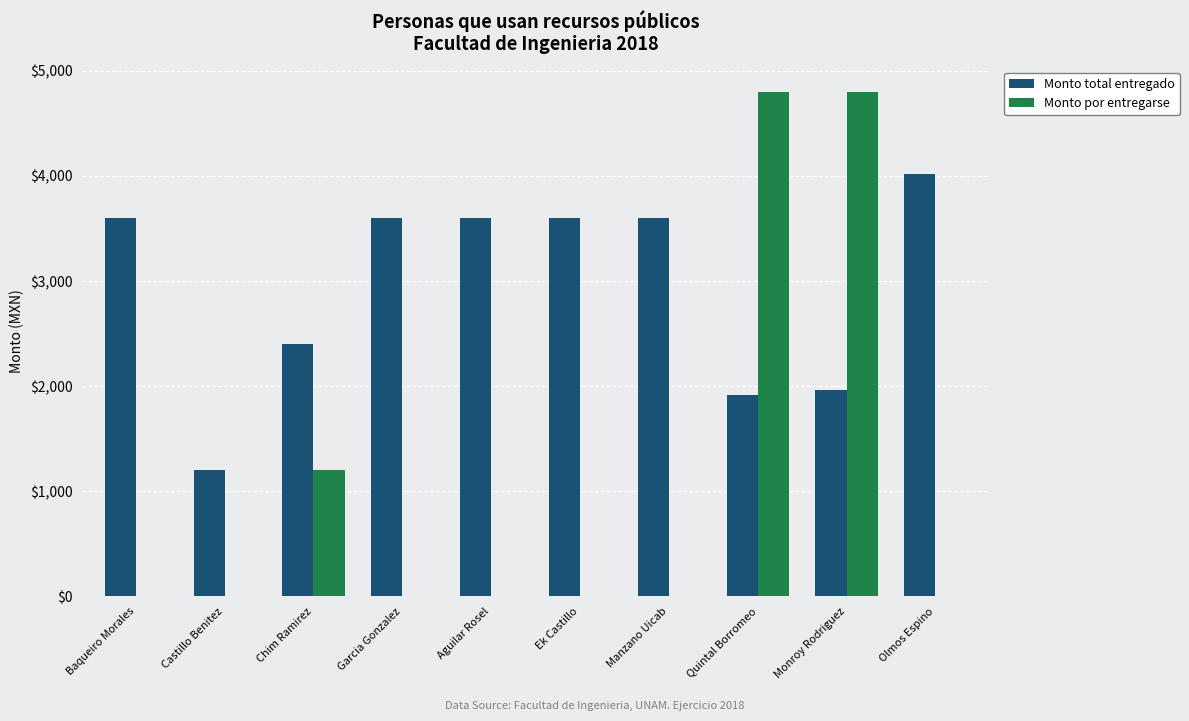

How many groups of bars are there?

10